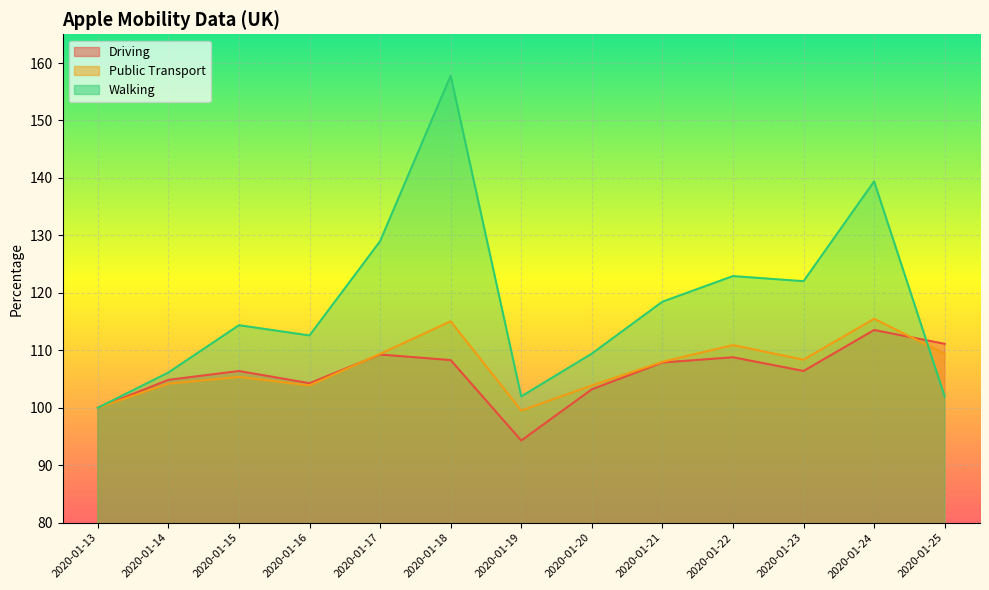

True or false: Driving has a value of 49.9 at 2020-01-23.

False